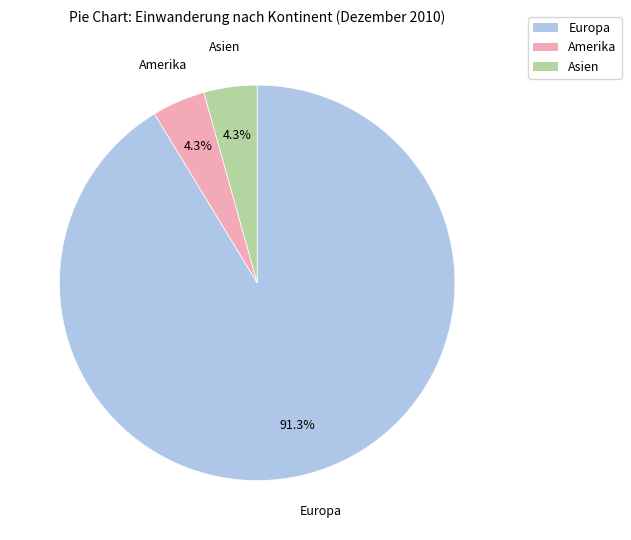

What percentage do Europa and Asien together represent?

95.7%